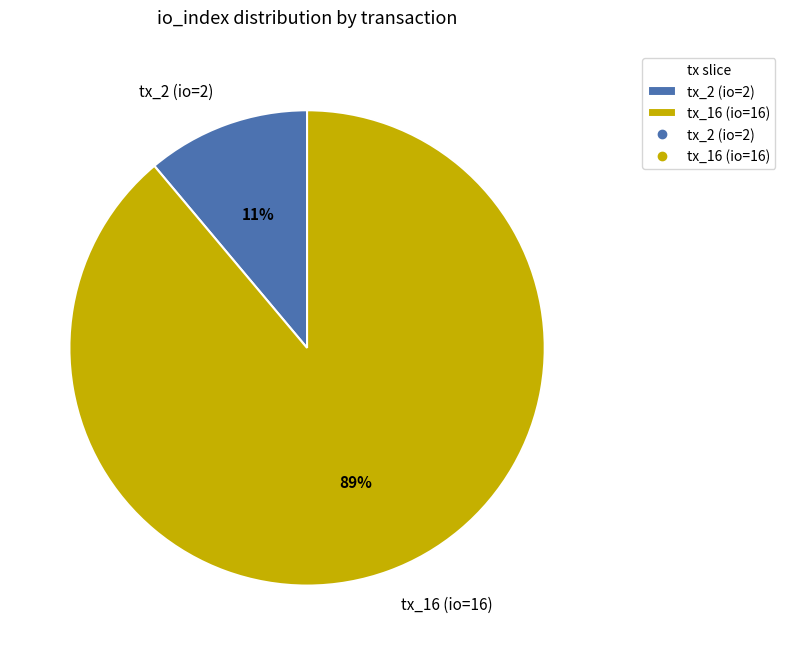

Which has a higher value, tx_2 (io=2) or tx_16 (io=16)?

tx_16 (io=16)